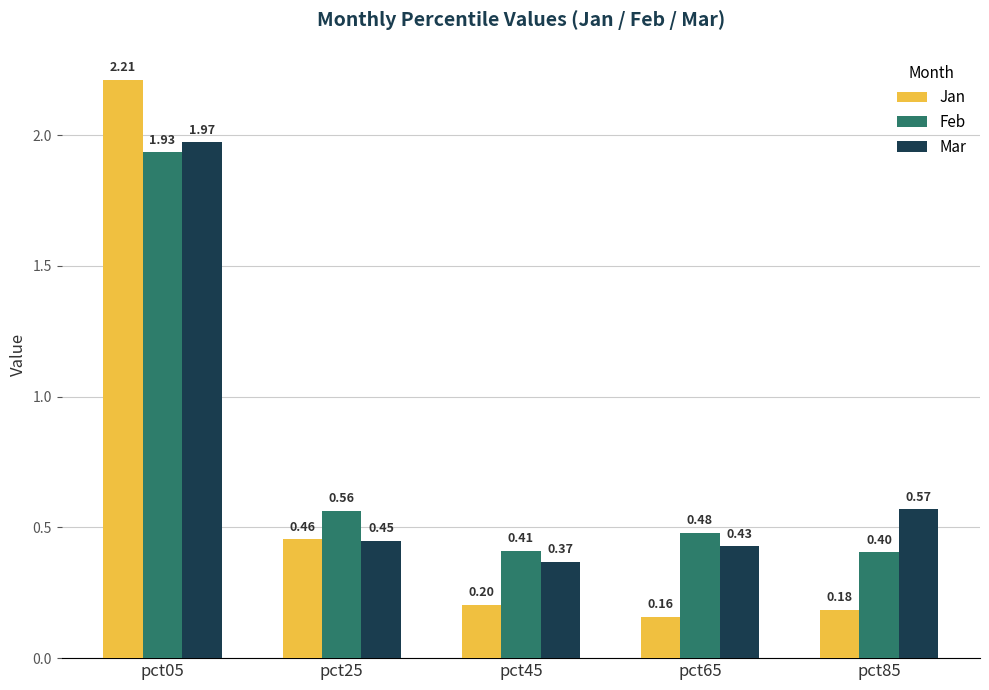

What is the difference between the maximum and second lowest values in the Feb series?

1.5